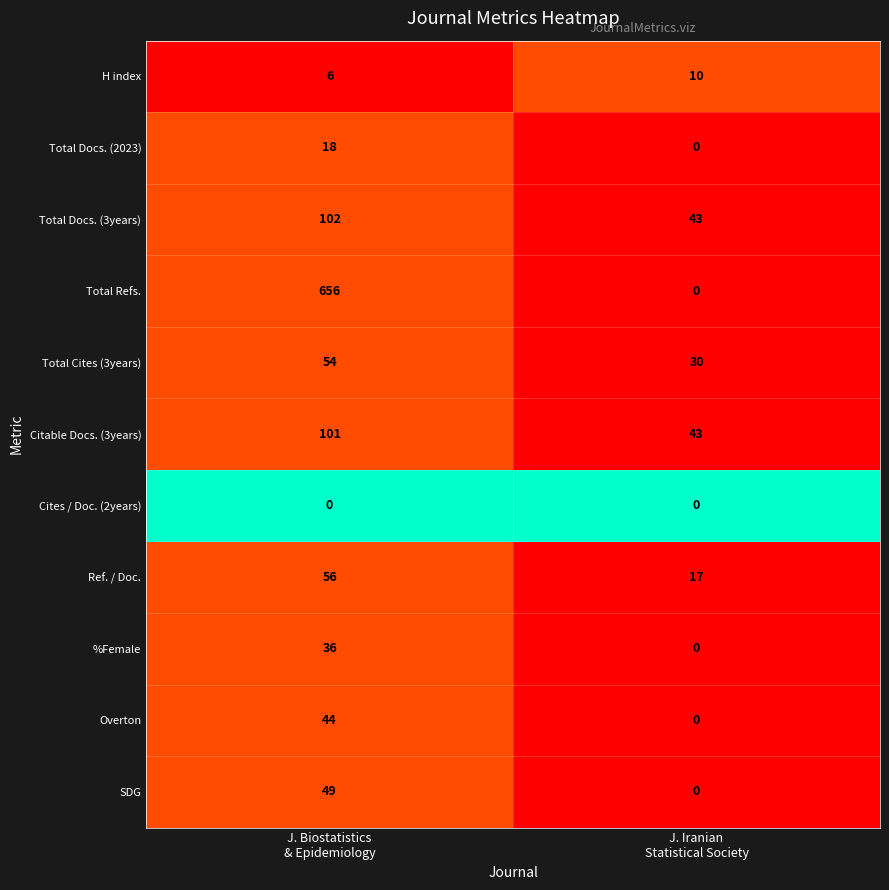

Rank the series by their maximum value, from highest to lowest.

Total Refs., Total Docs. (3years), Citable Docs. (3years), Ref. / Doc., Total Cites (3years), SDG, Overton, %Female, Total Docs. (2023), H index, Cites / Doc. (2years)